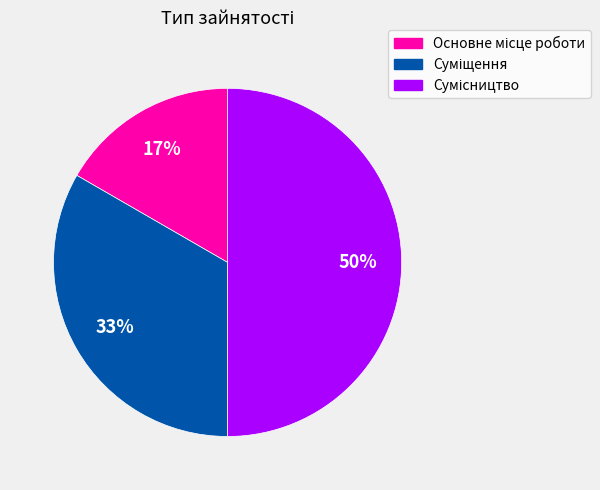

To the nearest percent, what is the average slice percentage?

33%